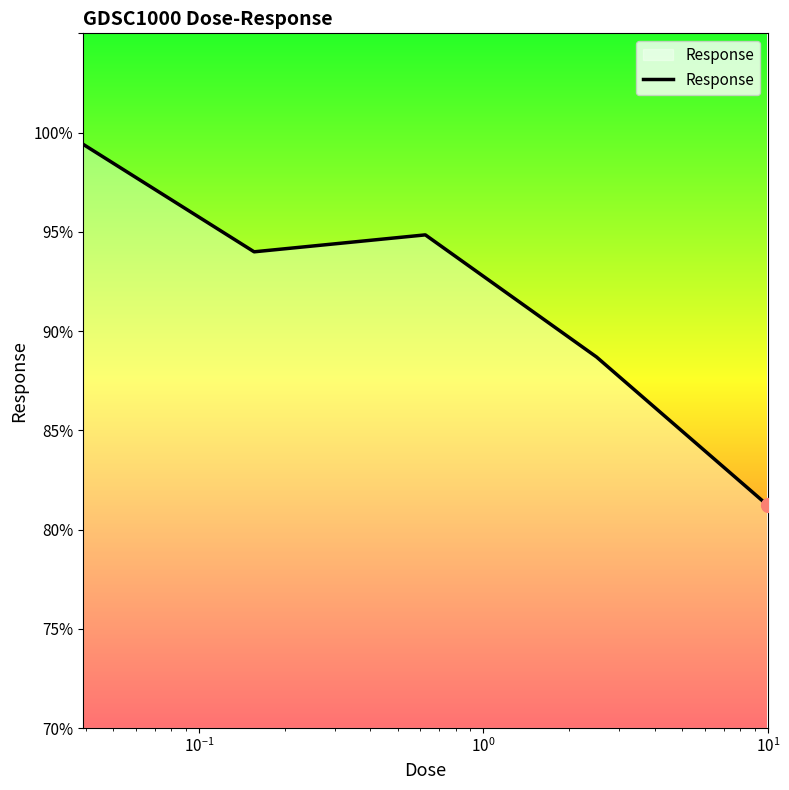

What is the average value?

91.6